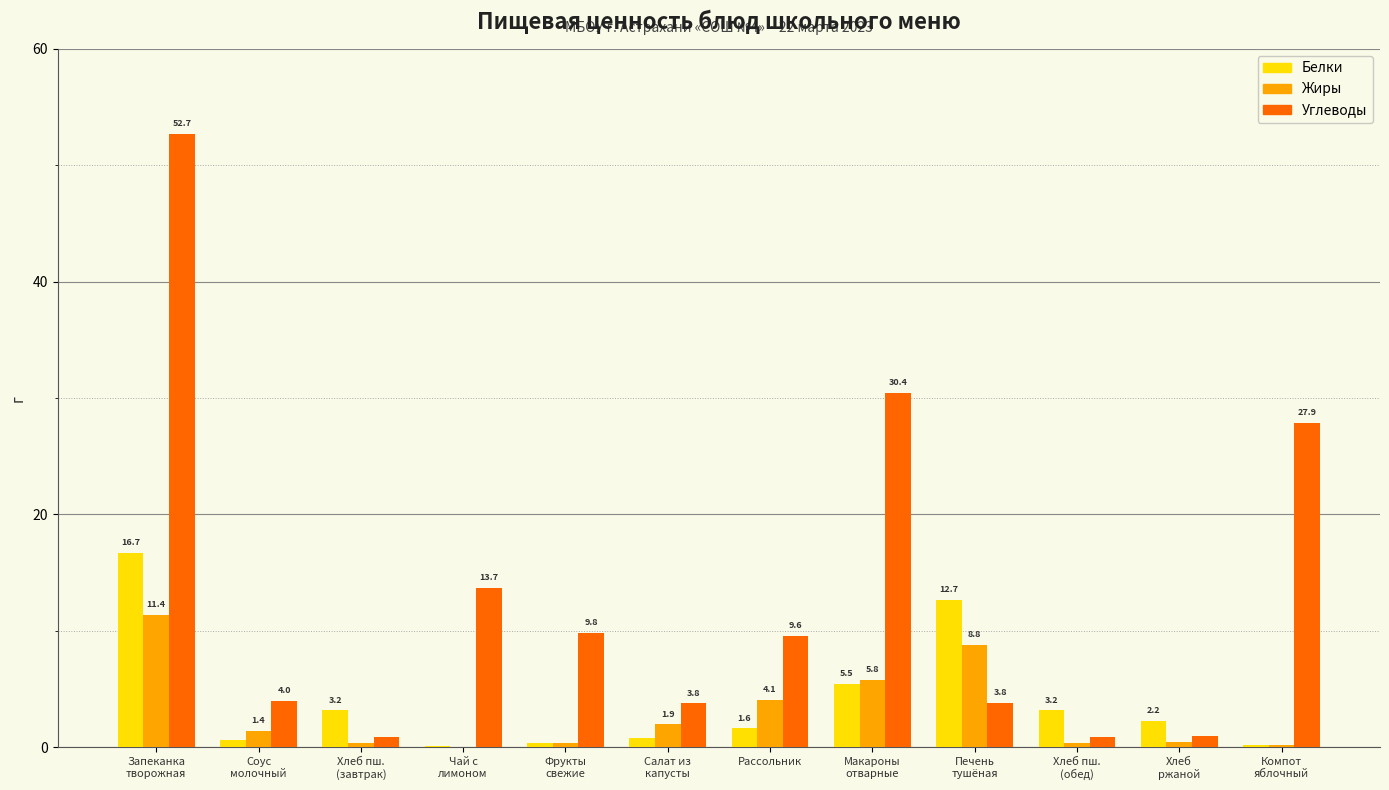

Where does the Белки series first go above 2?

Запеканка
творожная